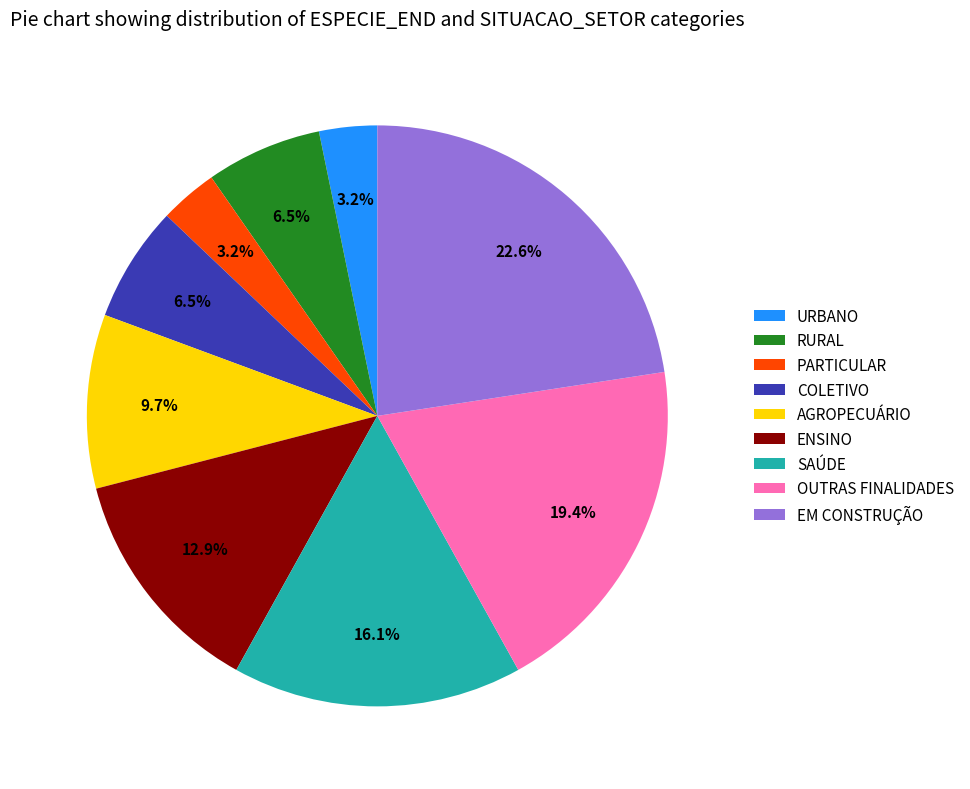

Count the number of slices in the pie.

9